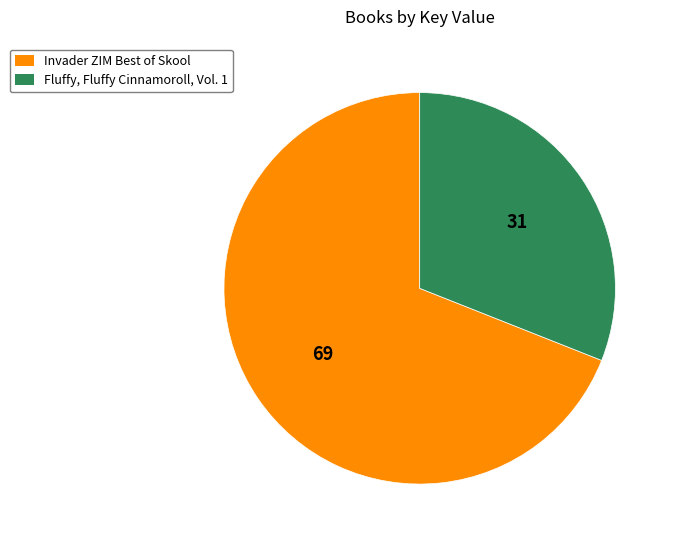

Count the number of slices in the pie.

2